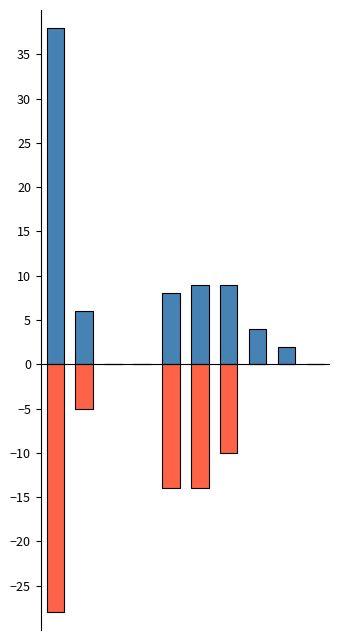

Rank the series at 9 from lowest to highest value.

Белки, Жиры